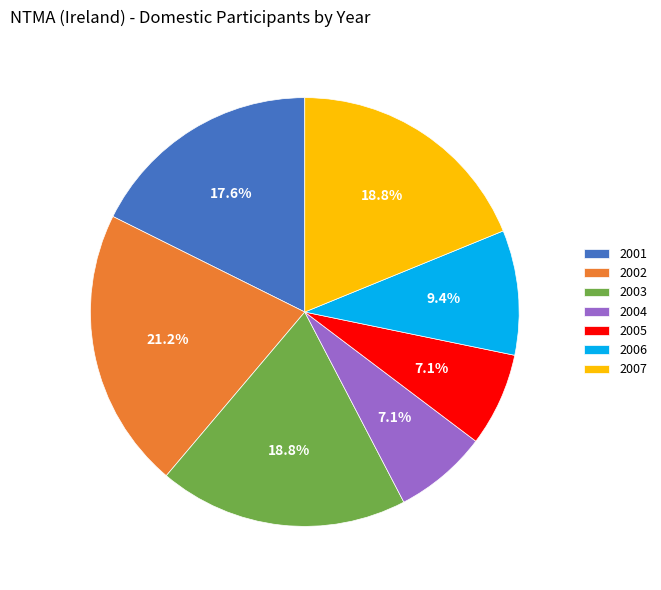

Which slice is the largest?

2002